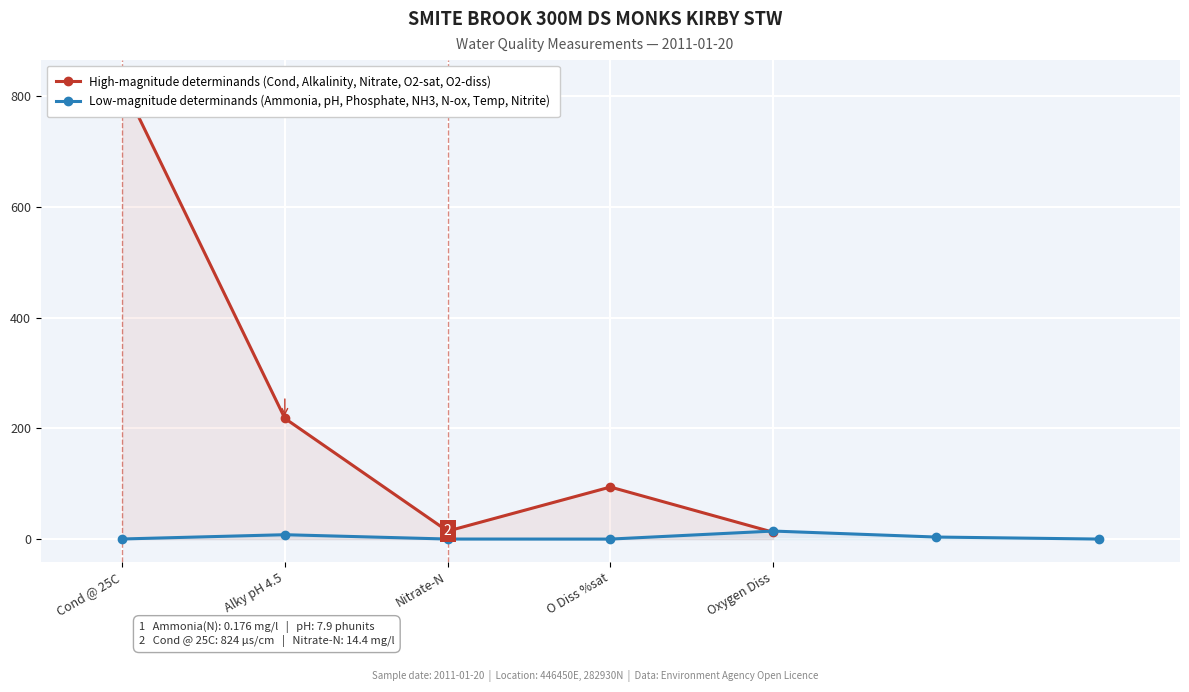

True or false: Low-magnitude determinands (Ammonia, pH, Phosphate, NH3, N-ox, Temp, Nitrite) has a value of 0.2 at Cond @ 25C.

True